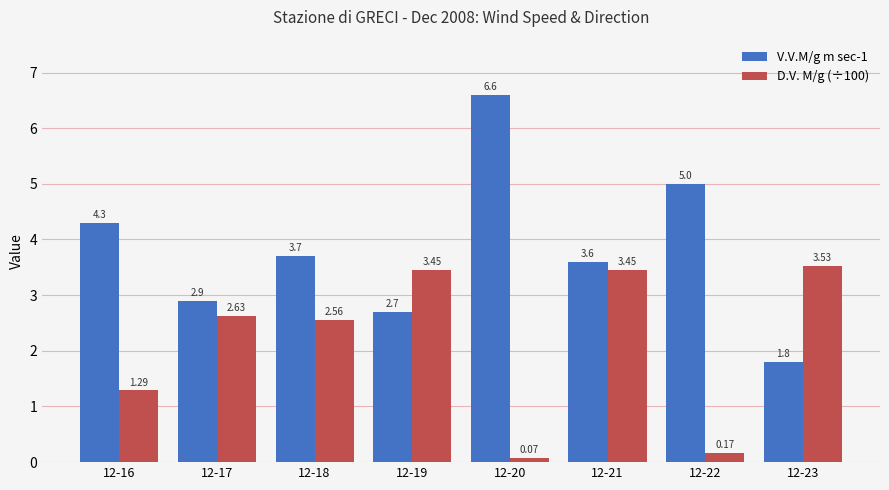

Which series changed the most between 12-17 and 12-22?

D.V. M/g (÷100)